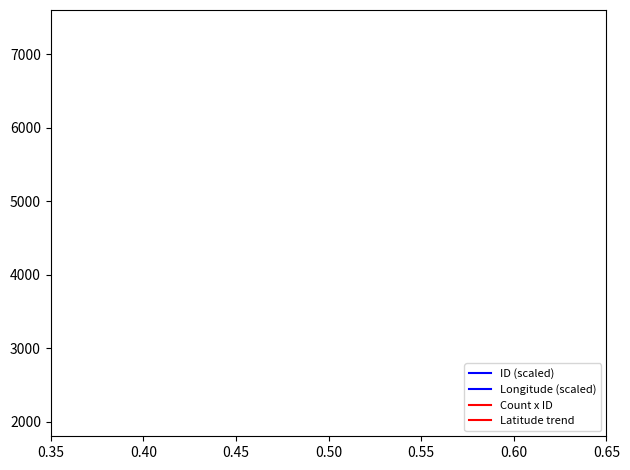

Does the chart display data point markers on the line(s)?

No